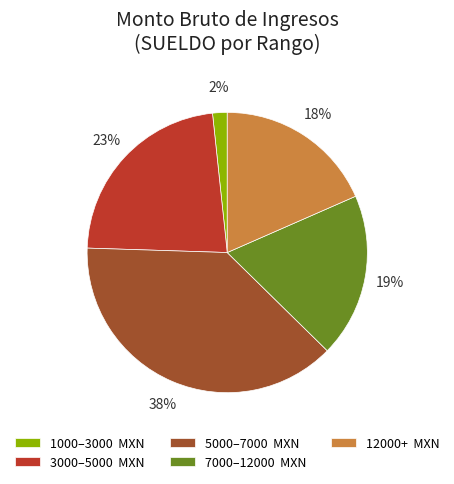

Between 1000–3000 MXN and 12000+ MXN, which is larger?

12000+ MXN